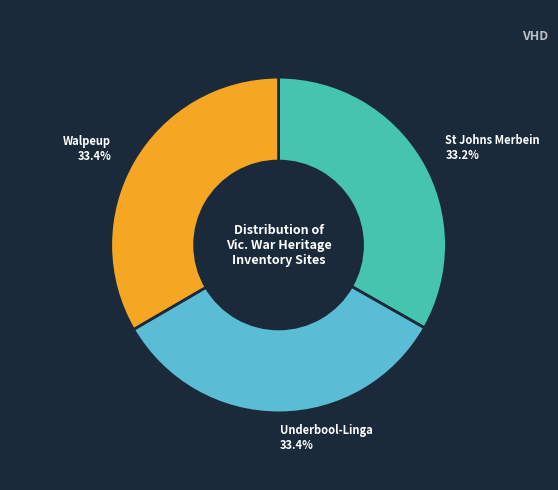

Is there a majority slice in this chart?

No